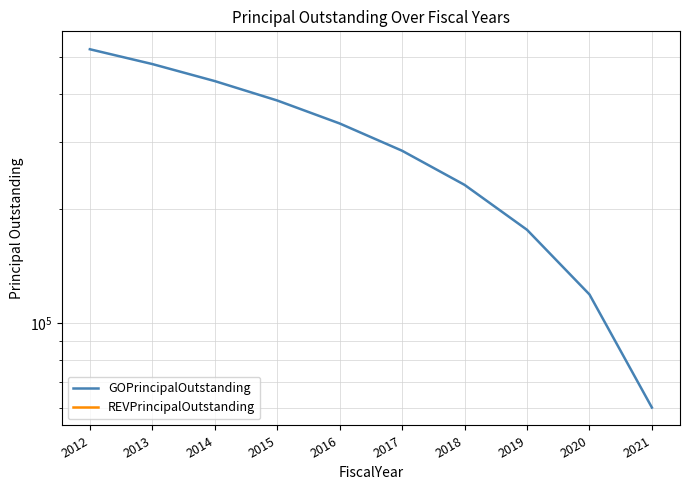

Does the chart display data point markers on the line(s)?

No